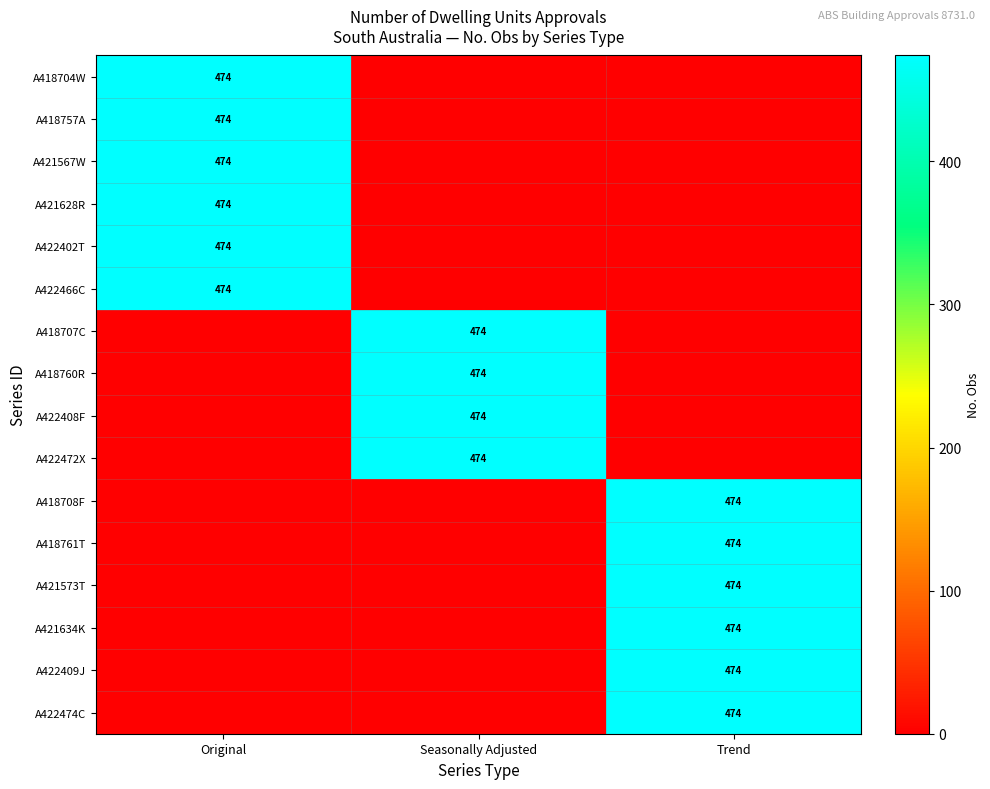

The A421573T series shows 474 at Trend. True or false?

True